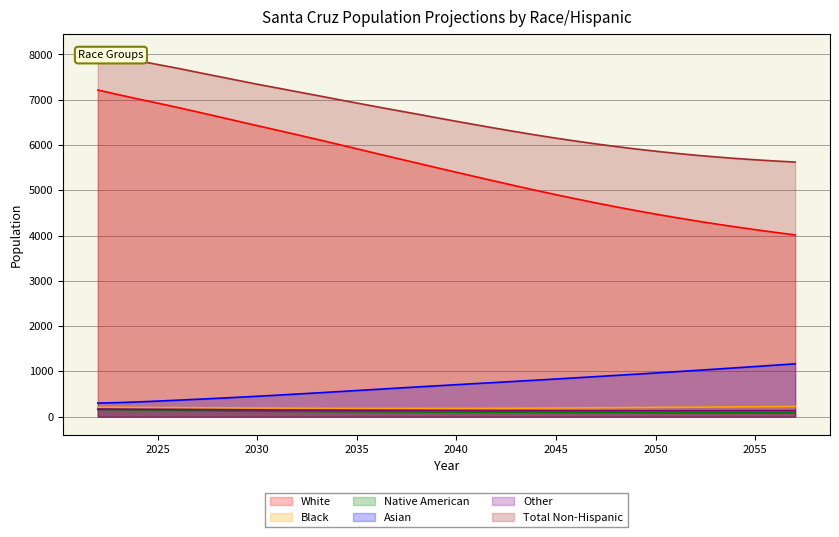

Which series has the largest total across all categories?

Total Non-Hispanic